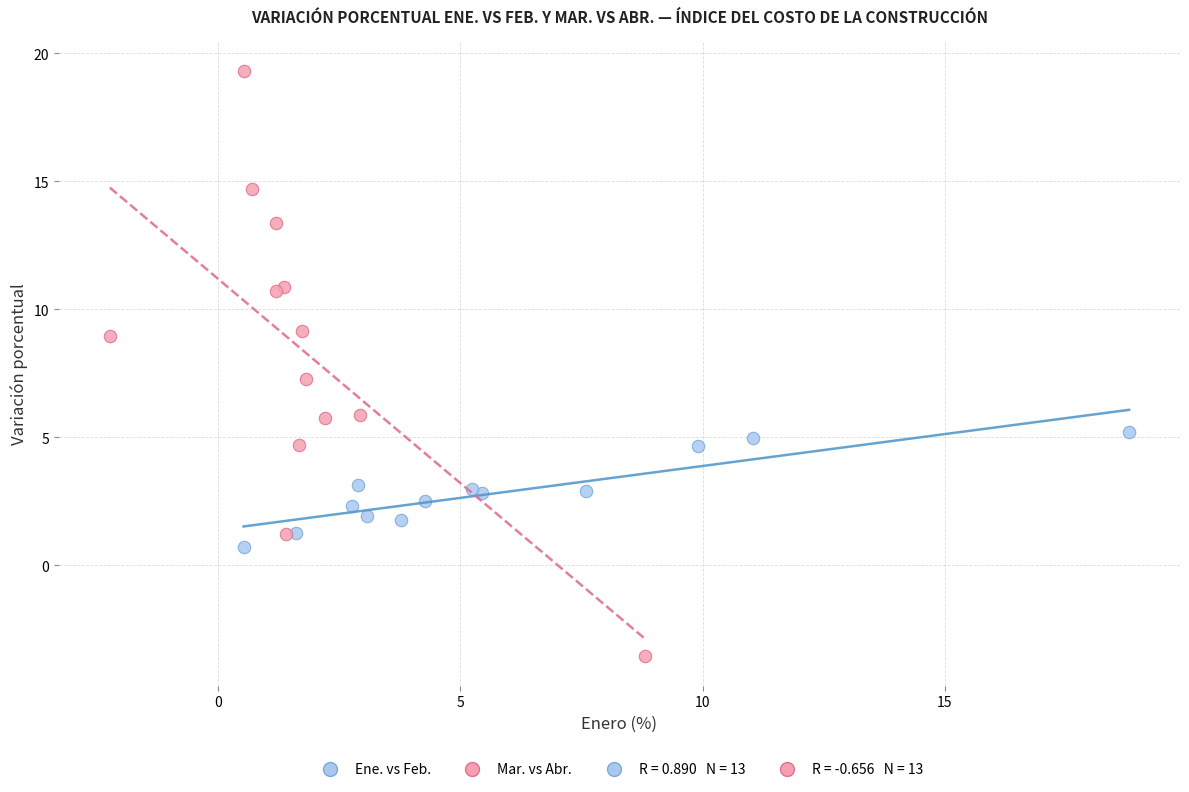

Which series reaches the maximum Y coordinate?

Mar. vs Abr.